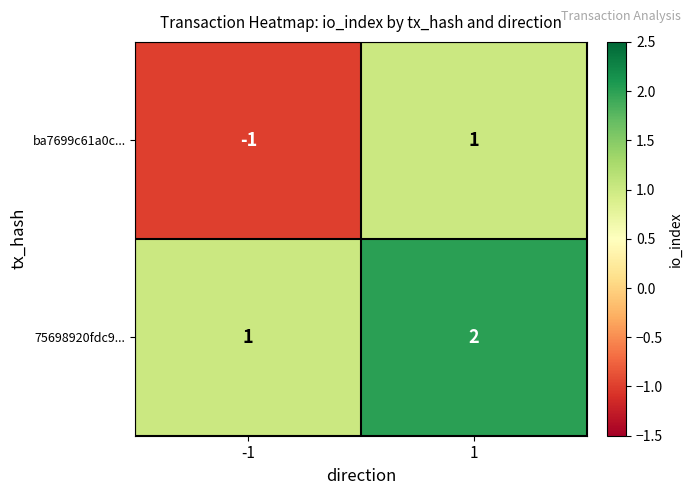

The 75698920fdc9... series shows 2 at 1. True or false?

True